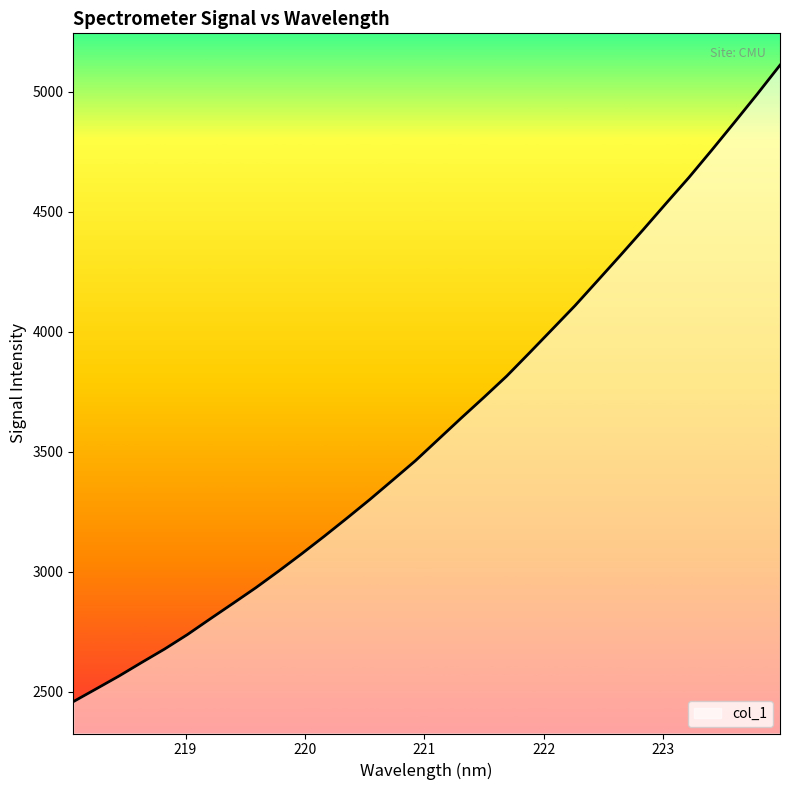

What is the difference between the maximum and minimum values?

2653.6